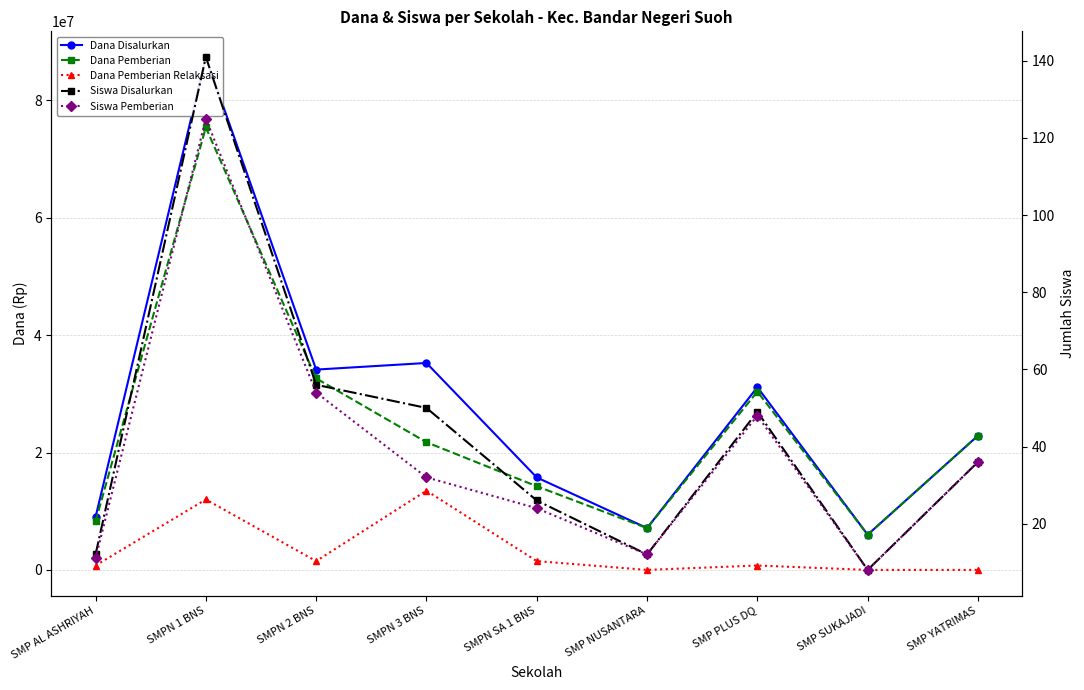

Which series has the largest total across all categories?

Dana Disalurkan